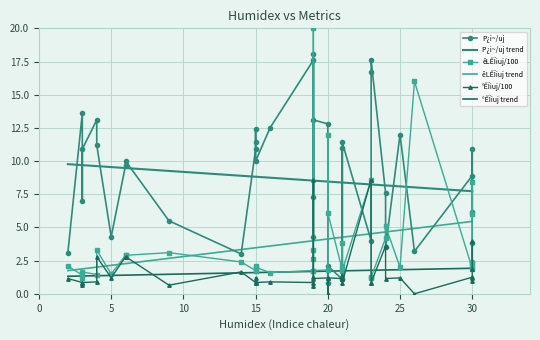

What is the maximum value for °ÊÏiuj/100?

8.6